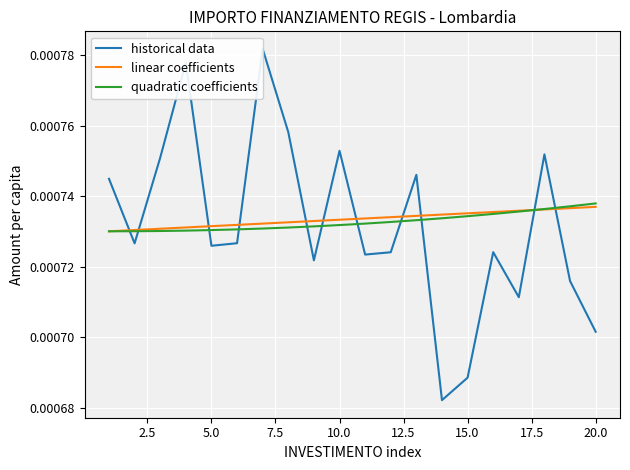

How many intersections are there between historical data and linear coefficients?

11